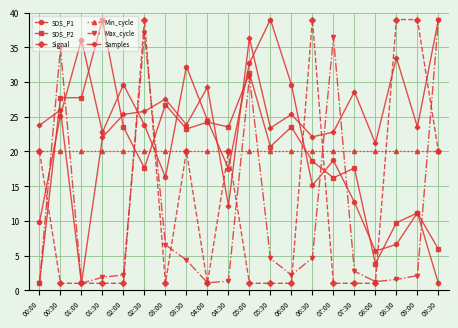

What is the value of the Signal point at the 12th from the left?

1.0